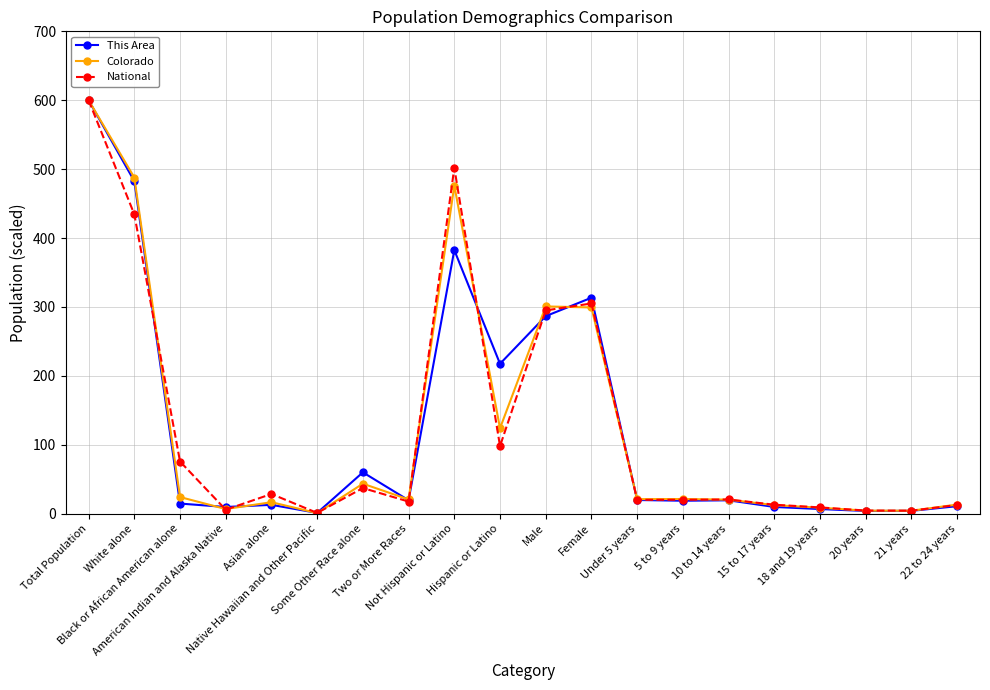

What is the greatest value displayed?

600.0